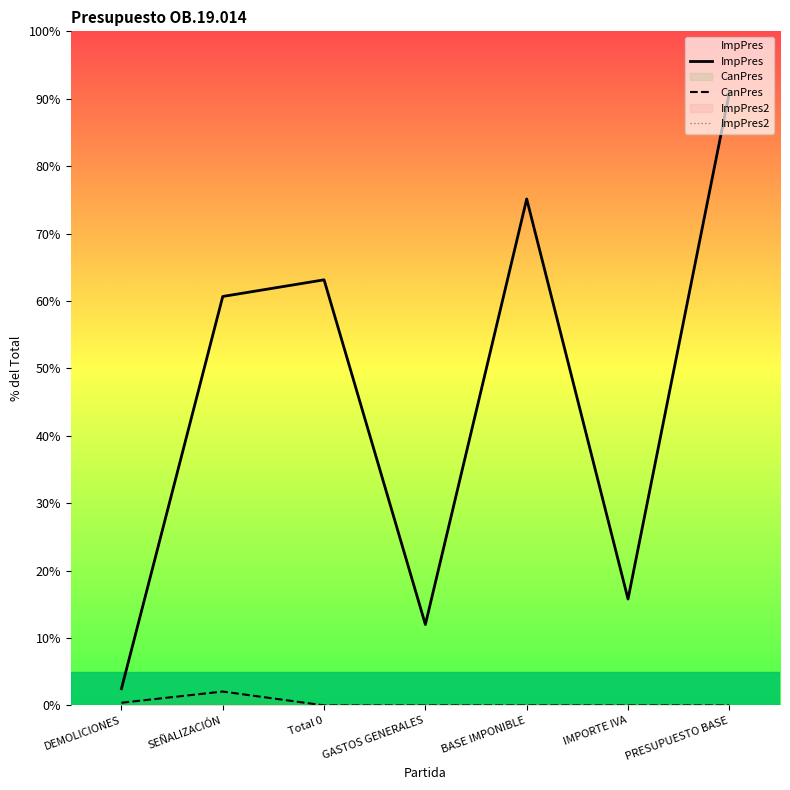

Which series changed the most between Total 0 and IMPORTE IVA?

ImpPres